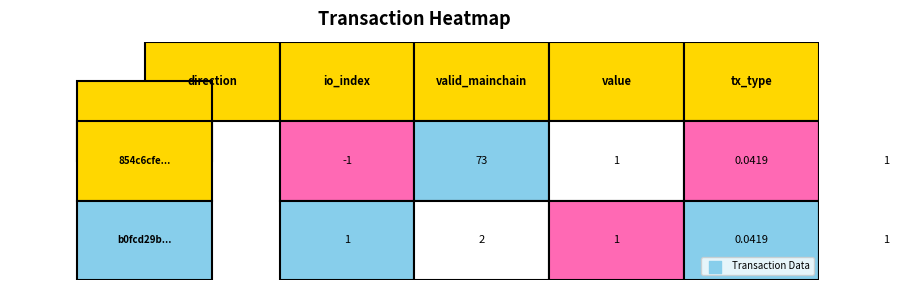

What is the difference between the maximum and minimum values in the 854c6cfe... series?

74.0